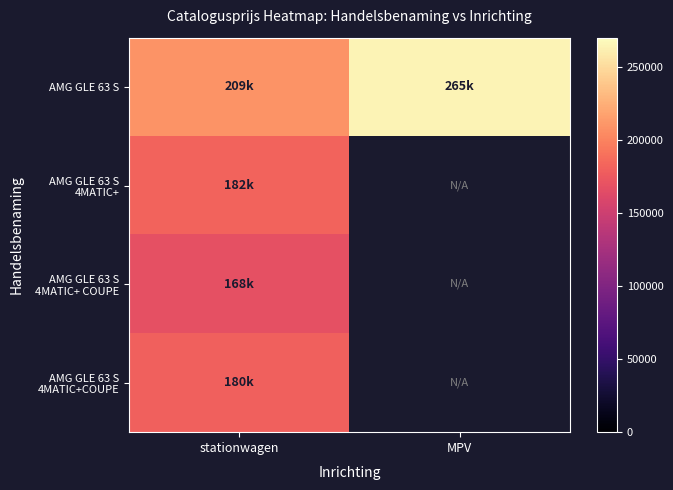

What is the maximum value for AMG GLE 63 S 4MATIC+COUPE?

180146.8